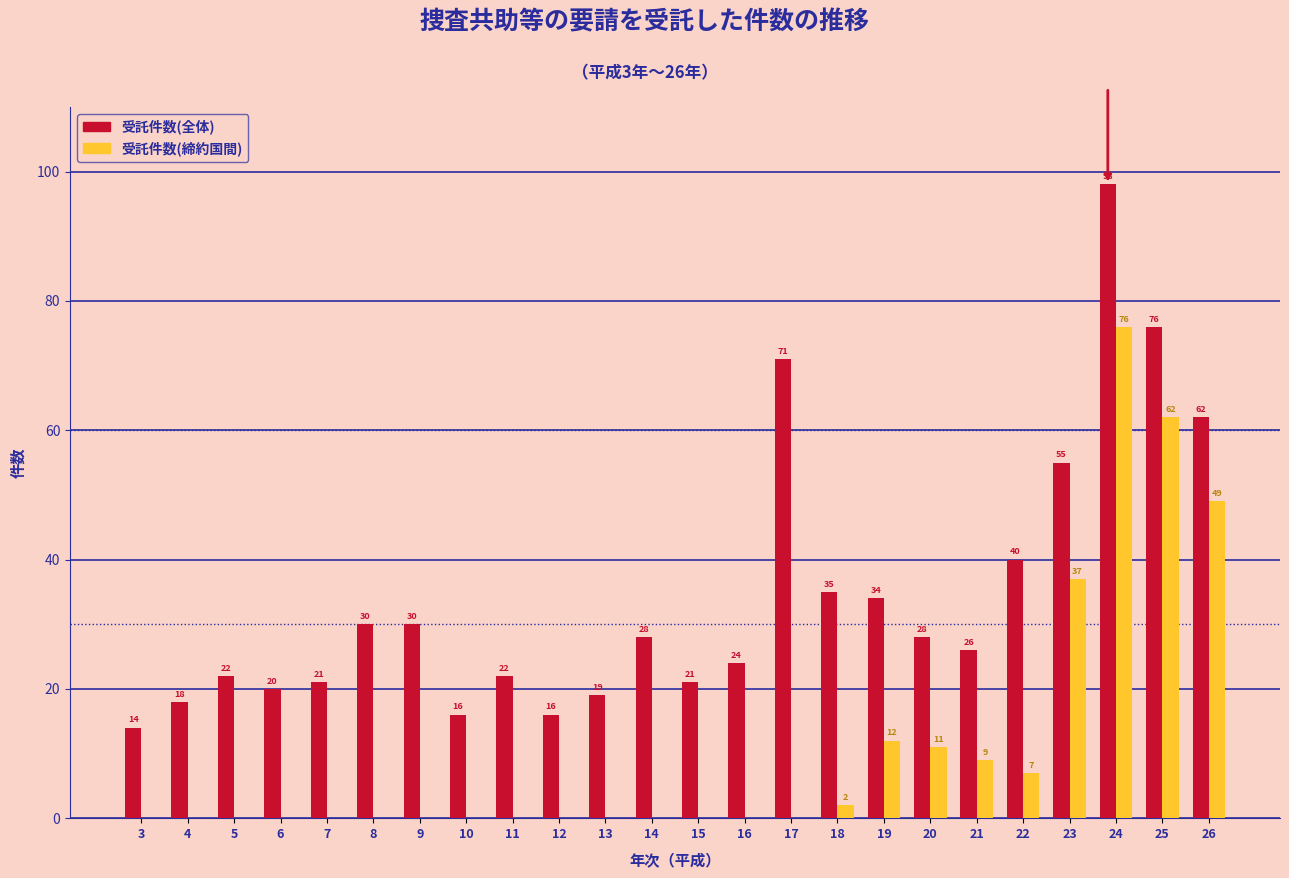

Reading left to right, list all the values displayed in this chart.

受託件数(全体): 3=14	4=18	5=22	6=20	7=21	8=30	9=30	10=16	11=22	12=16	13=19	14=28	15=21	16=24	17=71	18=35	19=34	20=28	21=26	22=40	23=55	24=98	25=76	26=62
受託件数(締約国間): 3=0	4=0	5=0	6=0	7=0	8=0	9=0	10=0	11=0	12=0	13=0	14=0	15=0	16=0	17=0	18=2	19=12	20=11	21=9	22=7	23=37	24=76	25=62	26=49